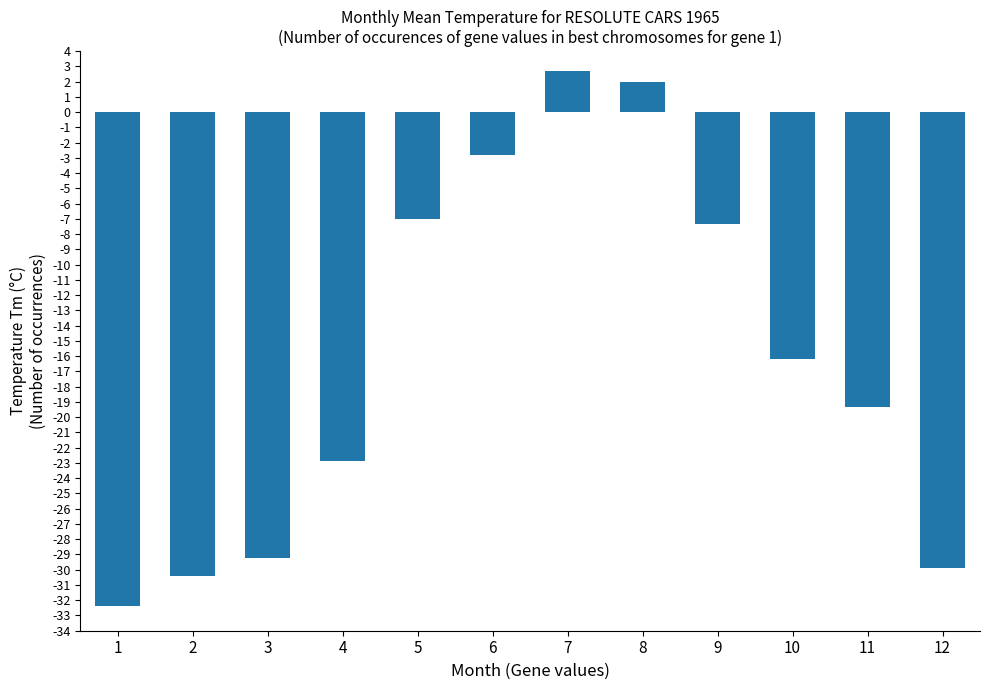

The value at 12 is -51.1. True or false?

False